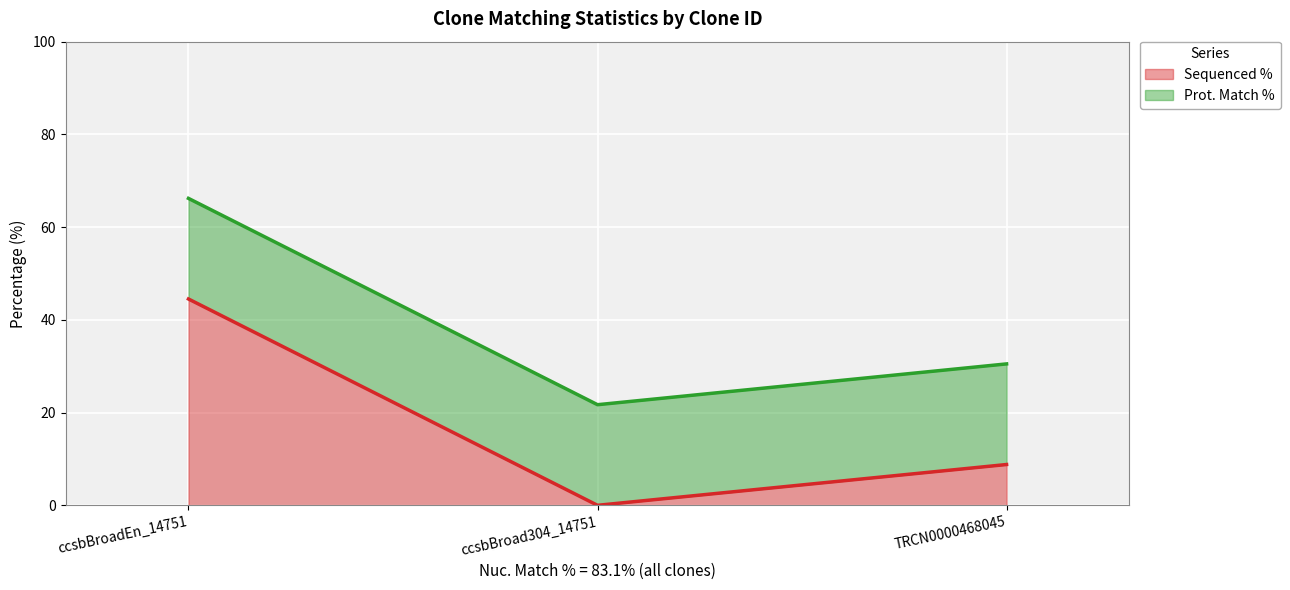

Reading right to left, extract all data points from this chart.

TRCN0000468045=8.8	ccsbBroad304_14751=0.0	ccsbBroadEn_14751=44.5